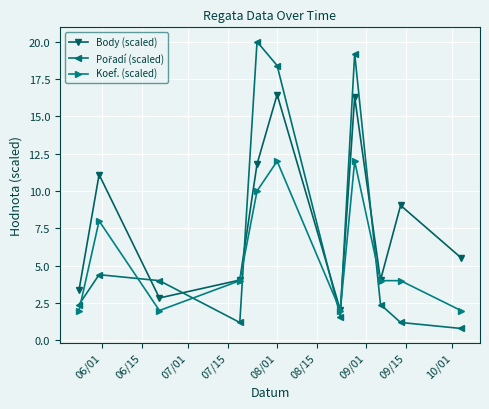

What is the minimum value shown in the chart?

0.8